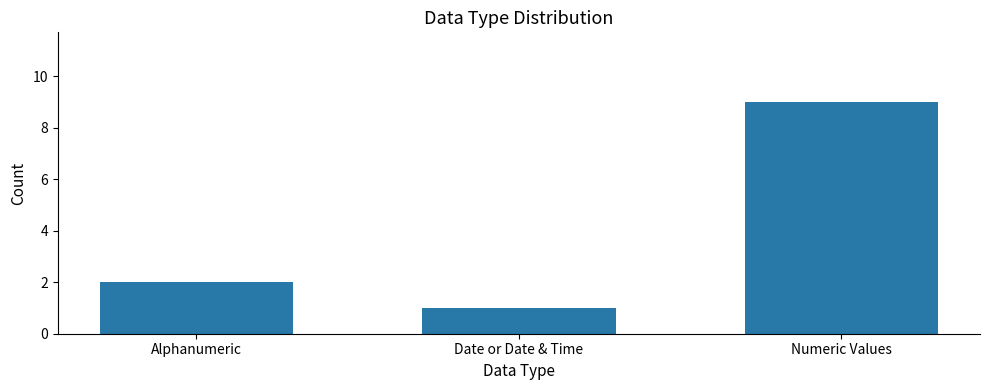

Are the bars horizontal?

No